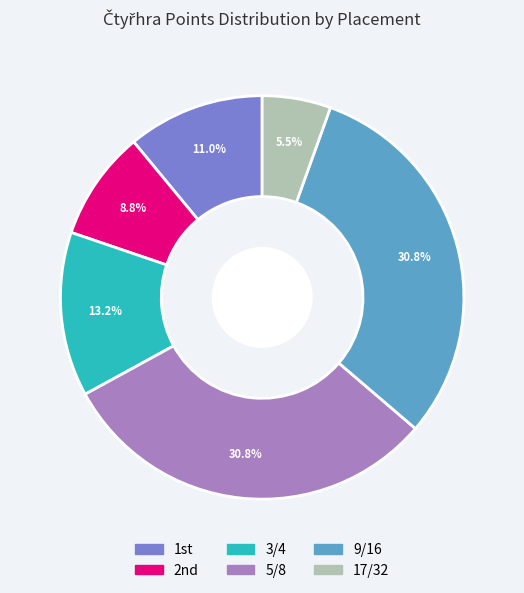

Is there a majority slice in this chart?

No